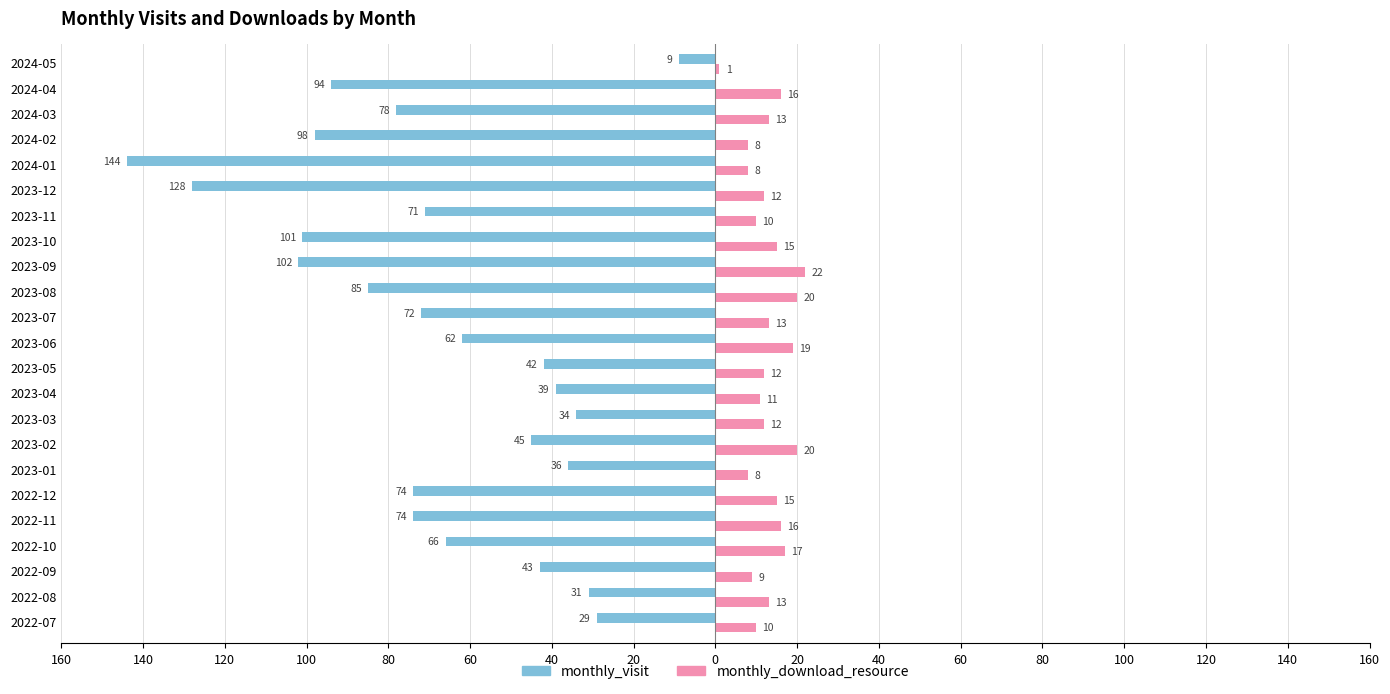

What are all the series names shown in the legend?

monthly_visit, monthly_download_resource